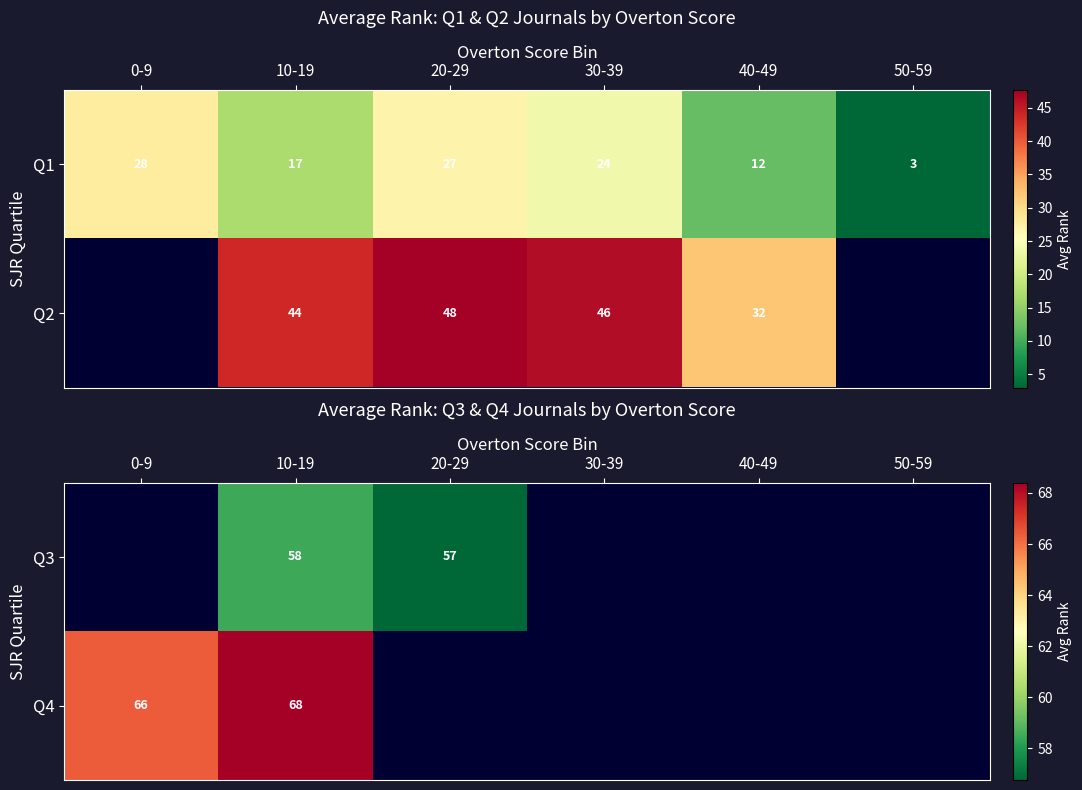

At which label does Q1 first exceed 24?

0-9